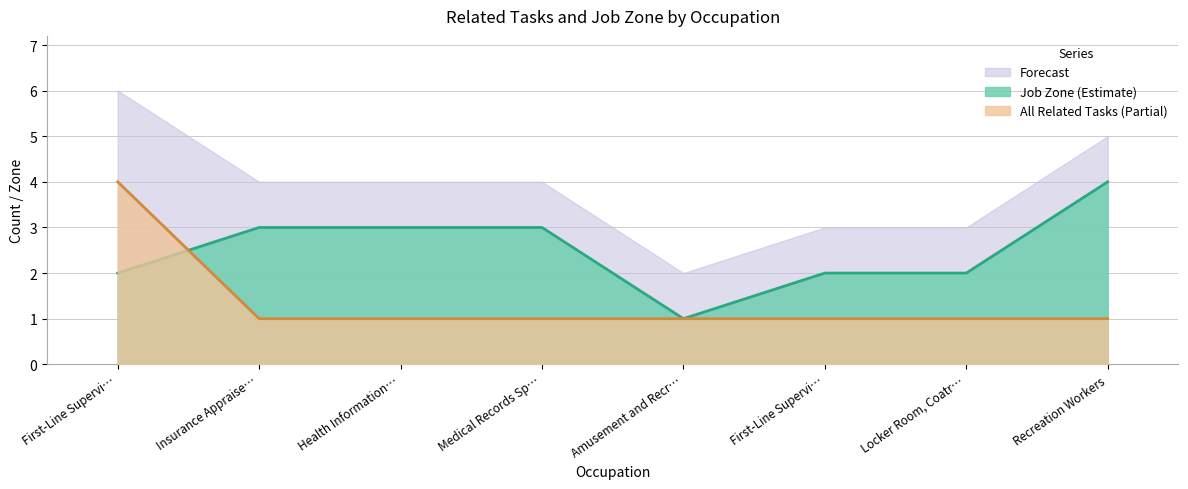

What is the difference between the maximum and minimum values in the All Related Tasks series?

3